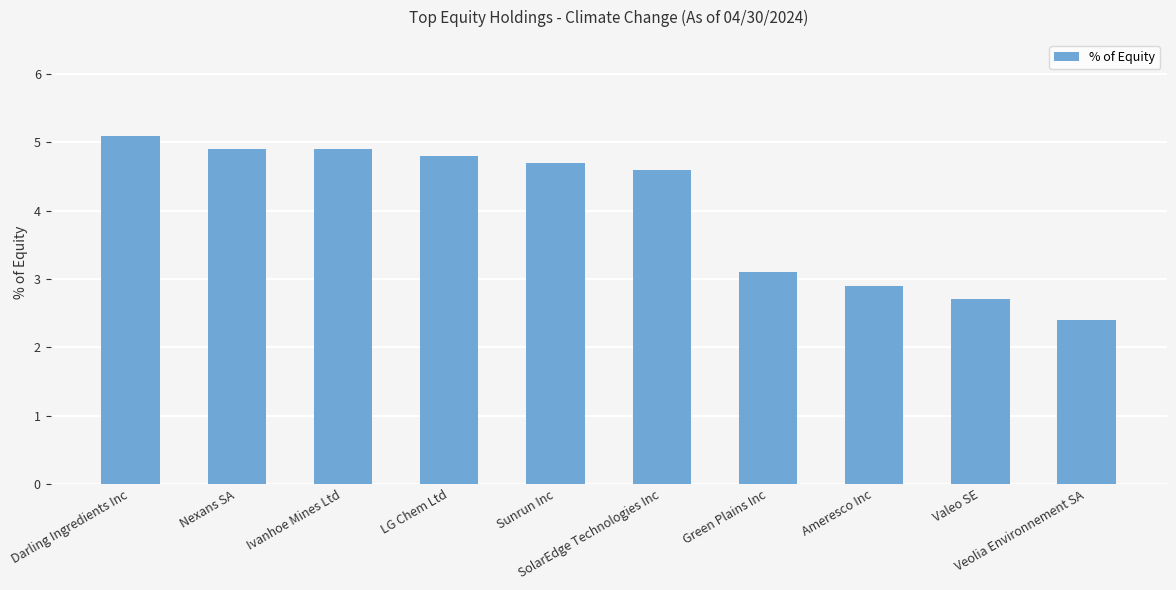

What is the difference between the maximum and second lowest values?

2.4